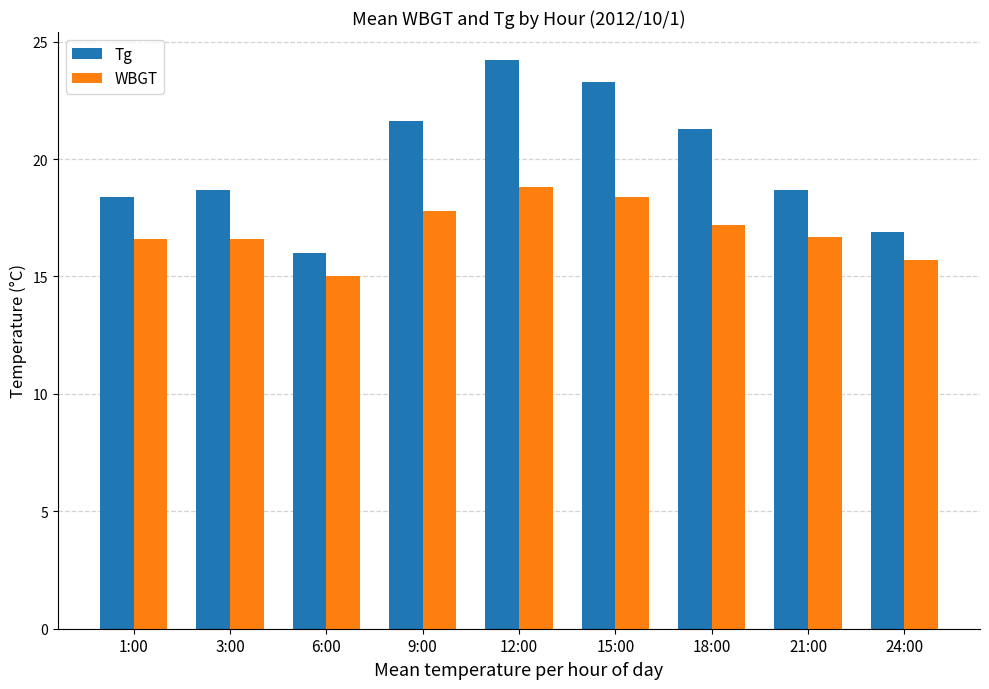

Which series changed the most between 1:00 and 18:00?

Tg